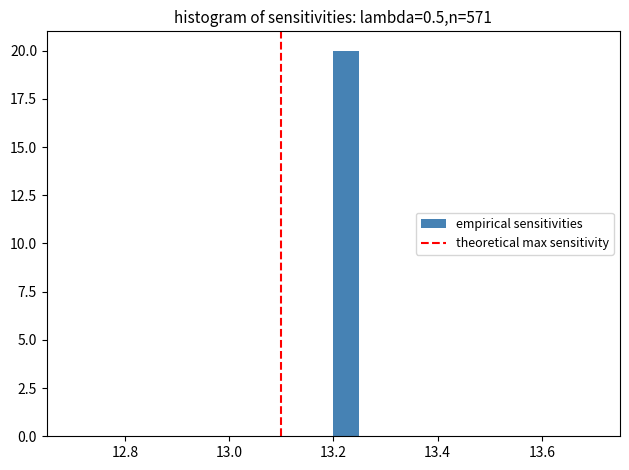

Around what value on the x-axis is the tallest bar? Give the approximate position of its centre, as read against the axis.

13.22